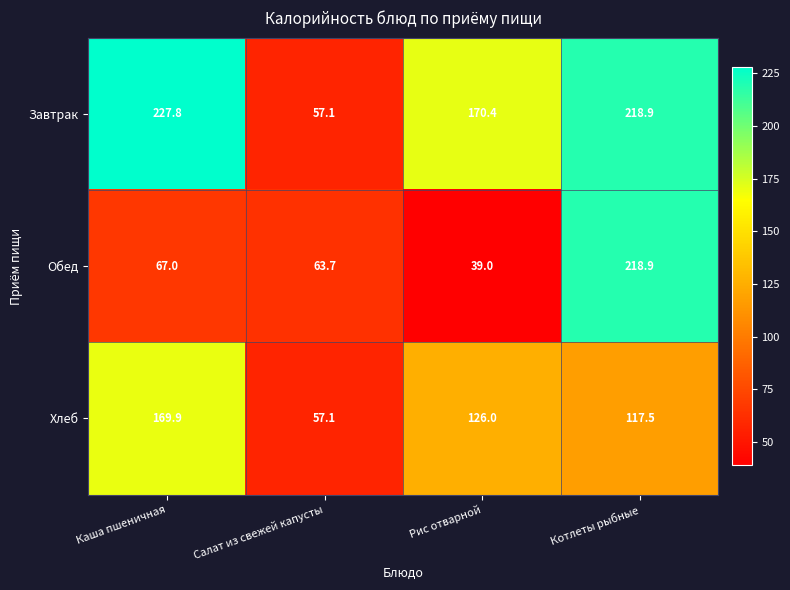

What is the spread (max minus min) of values at Каша пшеничная?

160.8